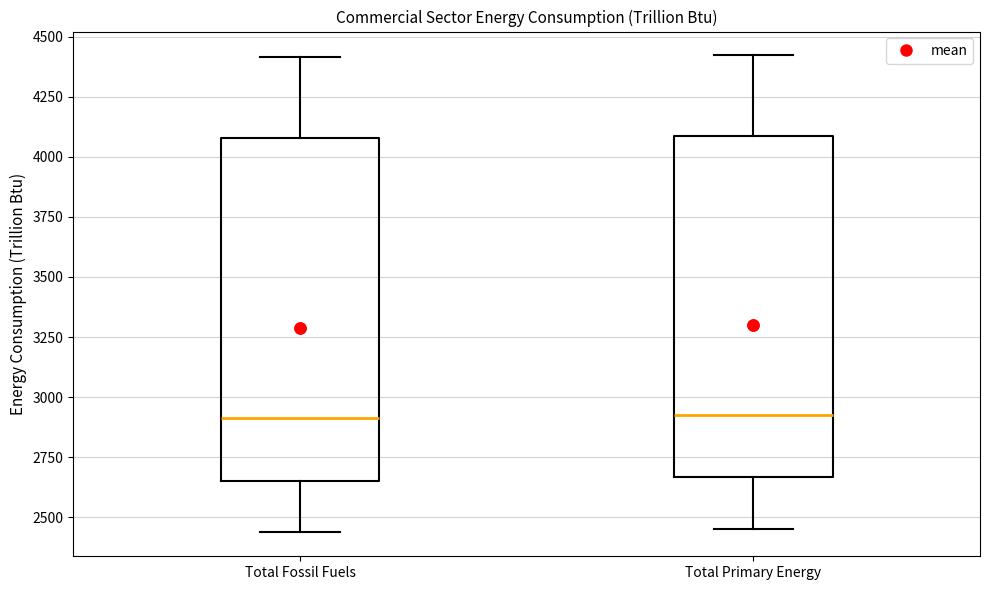

Reading left to right, read every box against the y-axis: the position of its median line, the range the box covers, and the ends of its whiskers. The values are not printed on the chart, so give them approximately, as read against the axis.

Total Fossil Fuels: median 2900, box 2650 to 4100, whiskers 2450 to 4400
Total Primary Energy: median 2900, box 2650 to 4100, whiskers 2450 to 4400